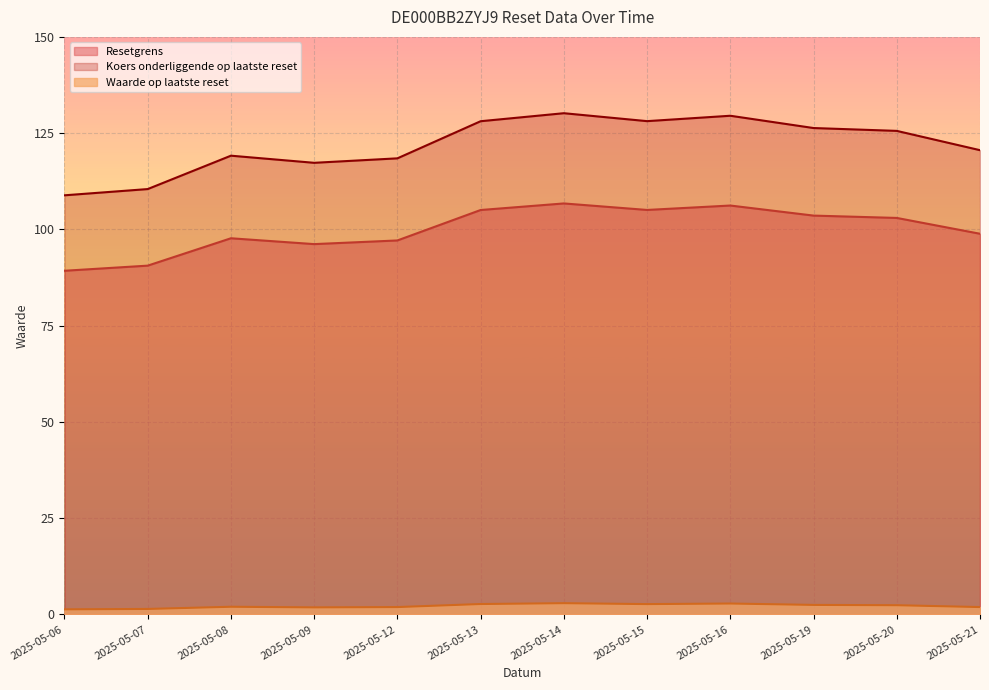

At which category is the sum across all series the highest?

2025-05-14